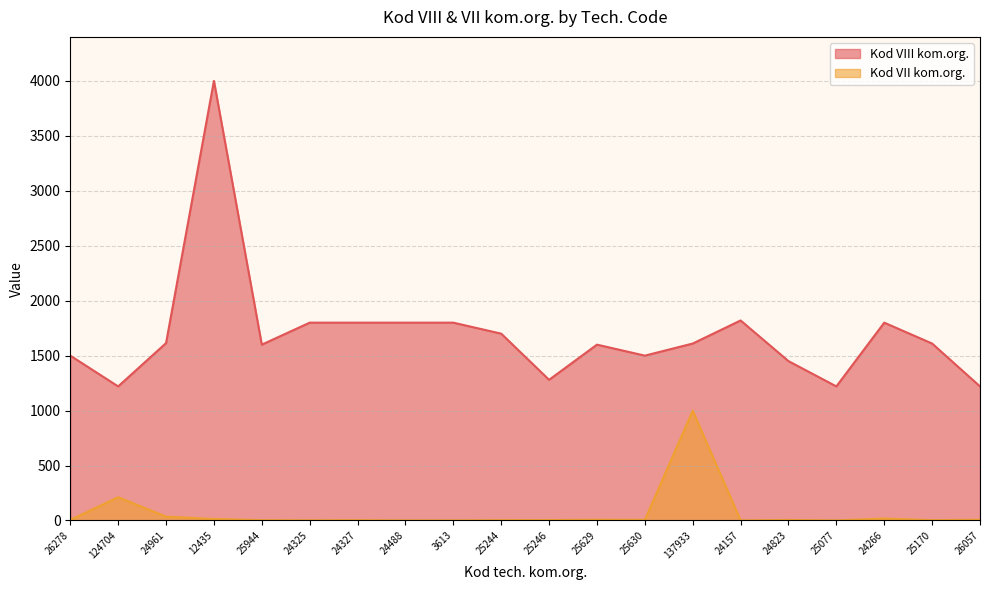

True or false: Kod VII kom.org. has more than 0 interior local peaks.

True